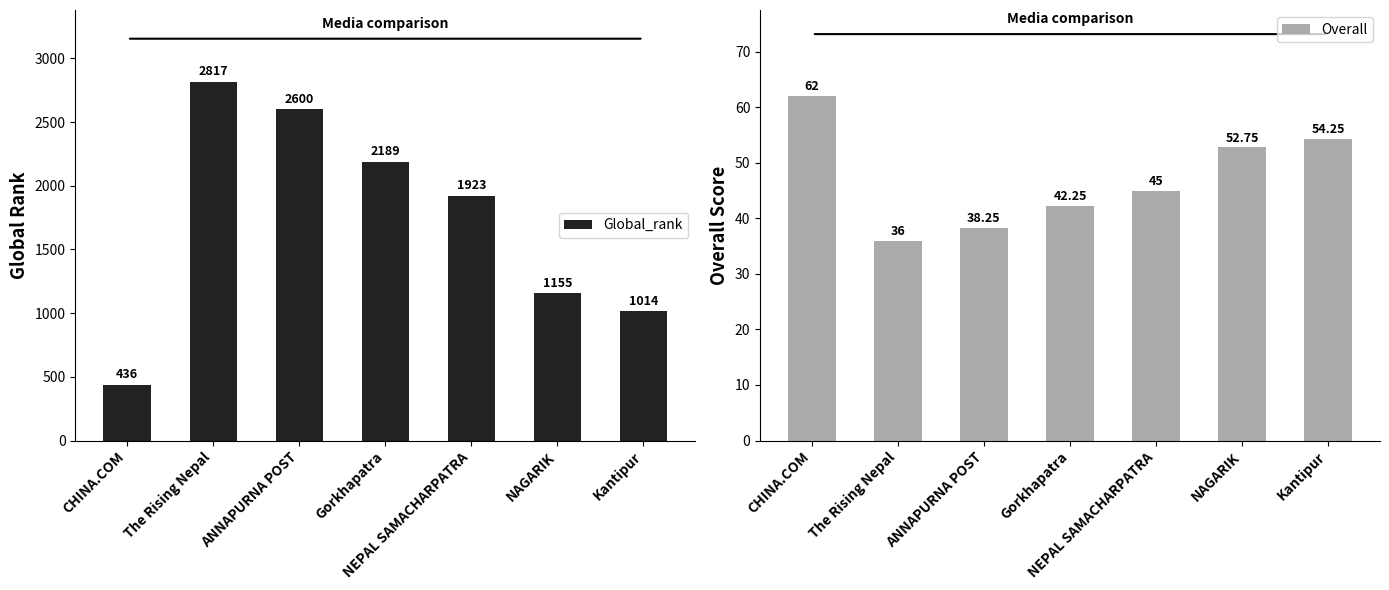

Rank the series at NAGARIK from highest to lowest value.

Global_rank, Overall